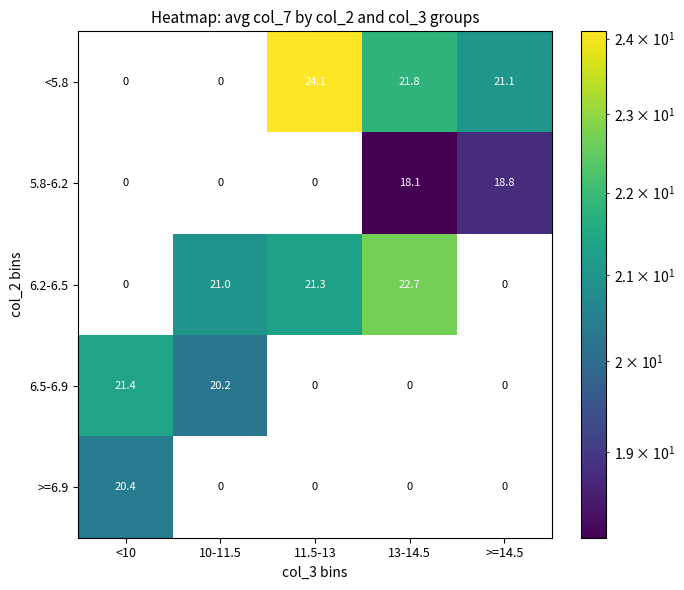

The value of 6.2-6.5 at 10-11.5 is 13.2. True or false?

False